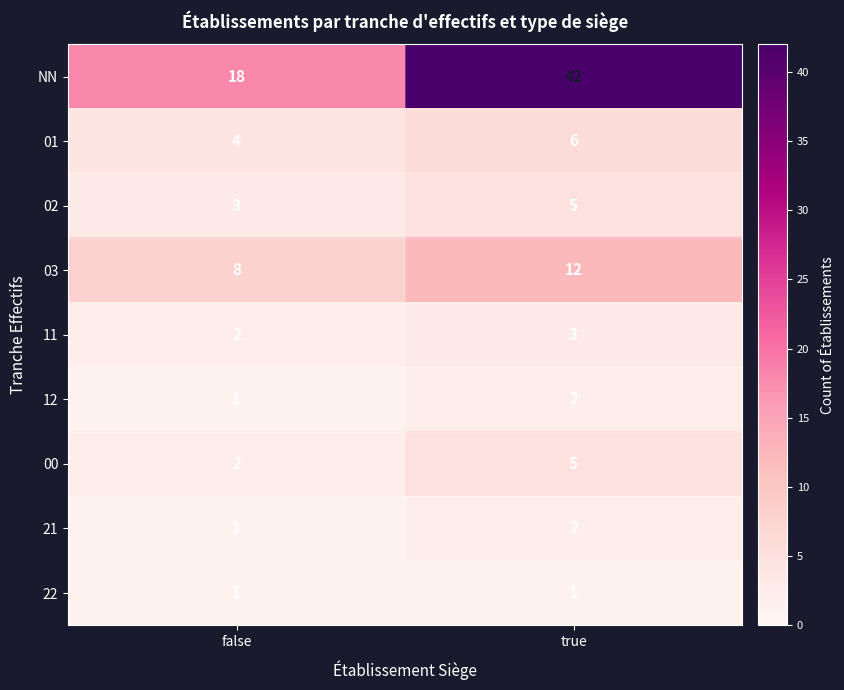

Which category has the highest value in the NN series?

true